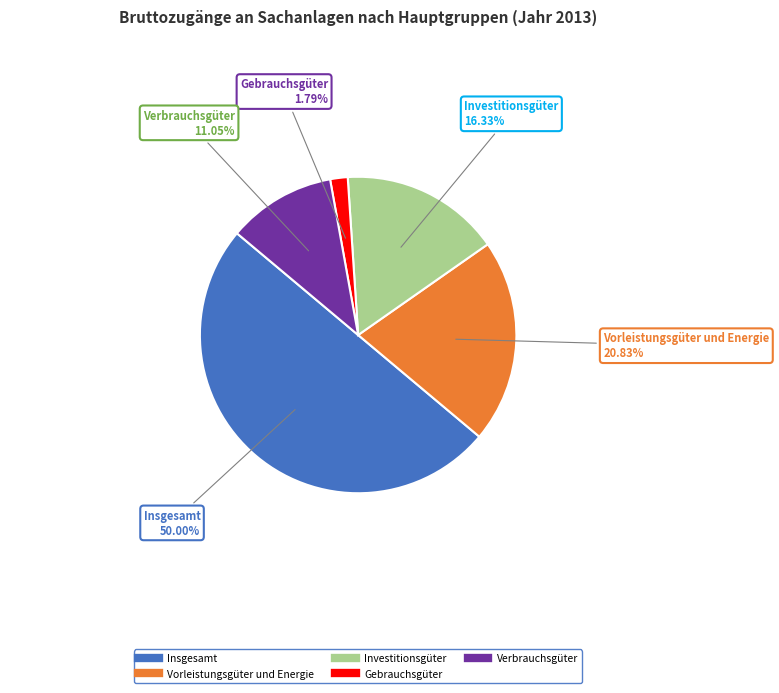

Rank the categories by value from highest to lowest.

Insgesamt, Vorleistungsgüter und Energie, Investitionsgüter, Verbrauchsgüter, Gebrauchsgüter